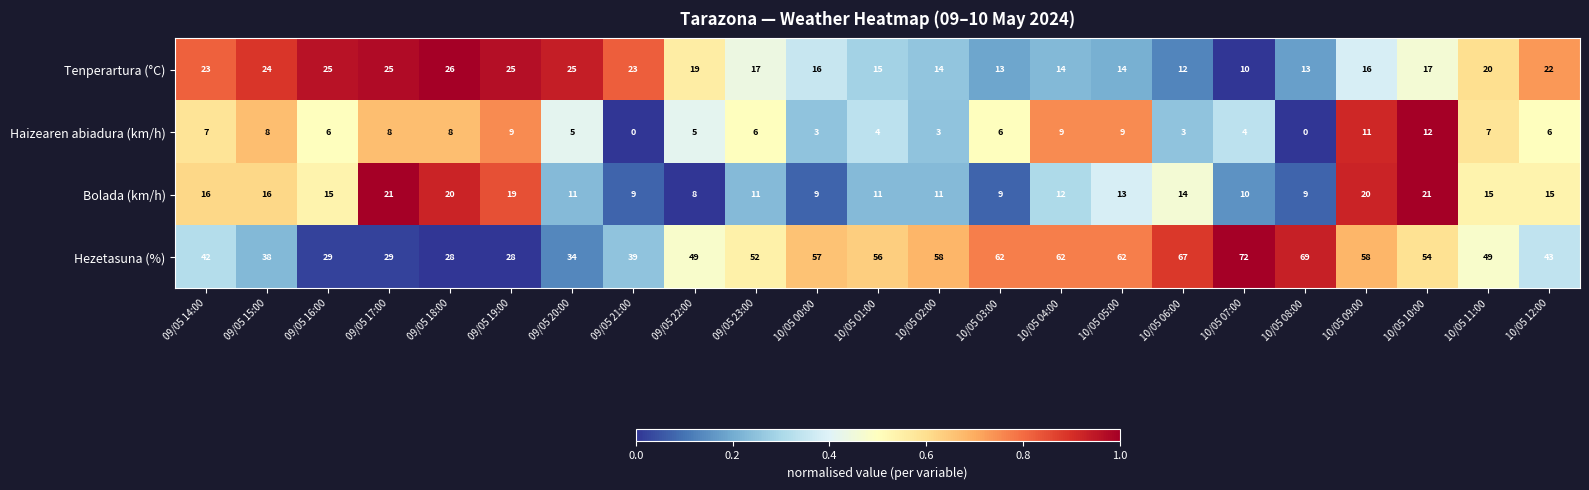

Rank the series at 10/05 09:00 from lowest to highest value.

Haizearen abiadura (km/h), Tenperartura (°C), Bolada (km/h), Hezetasuna (%)